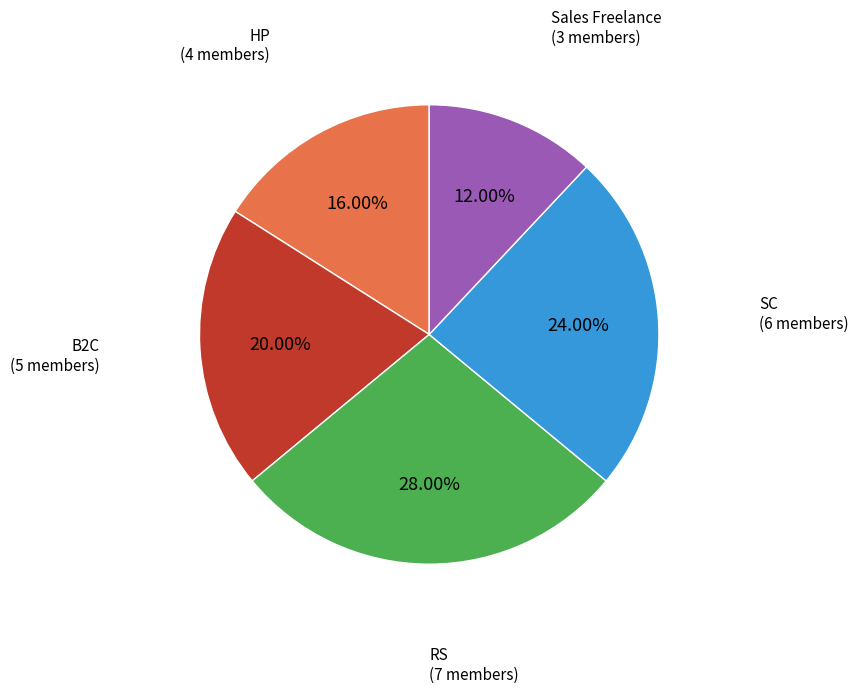

Is there any slice that represents more than half of the pie?

No